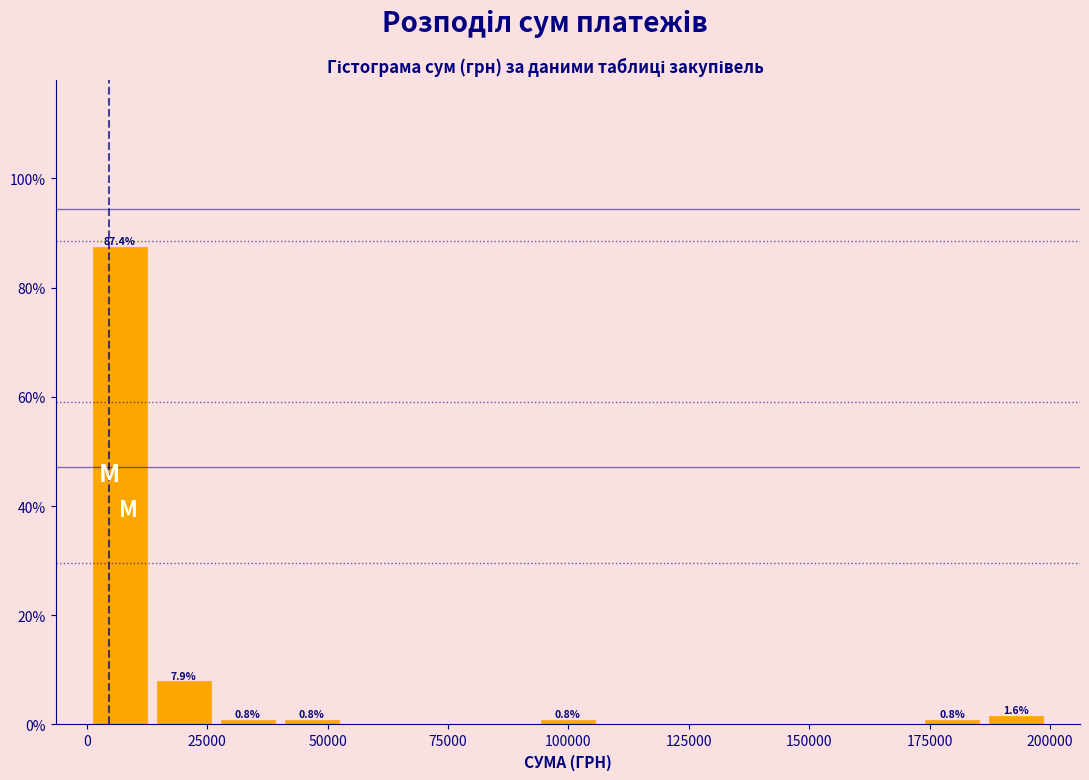

Read against the x-axis, roughly where is the centre of the tallest bar?

5000